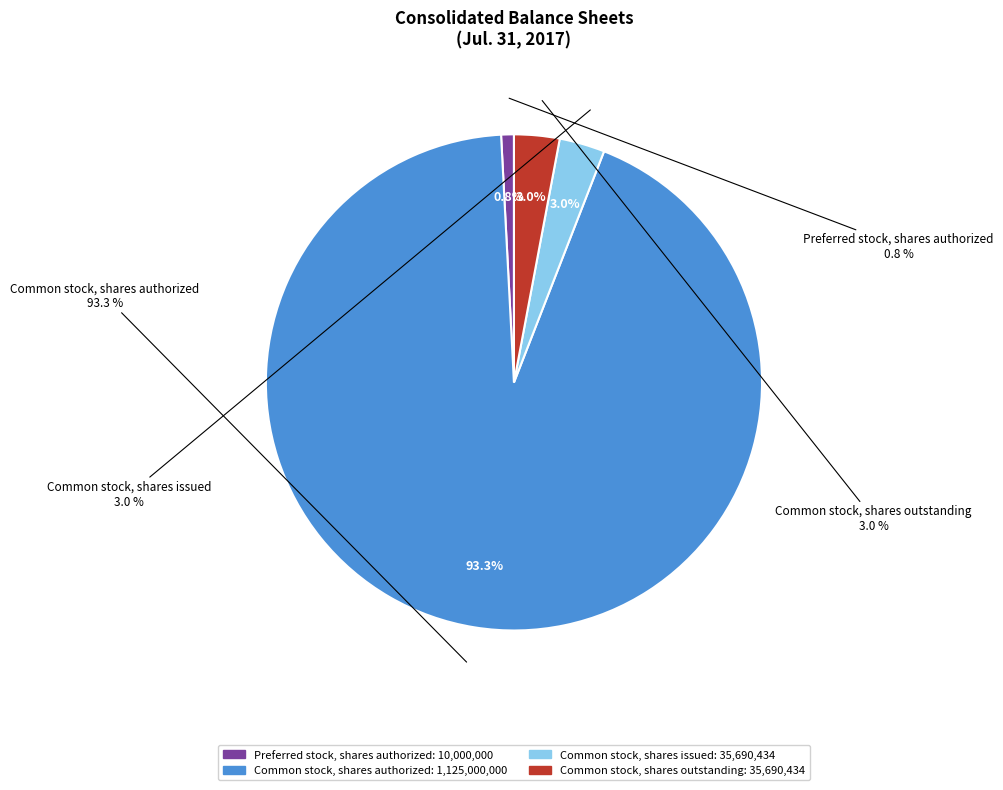

Which slice is the smallest?

Preferred stock, shares authorized